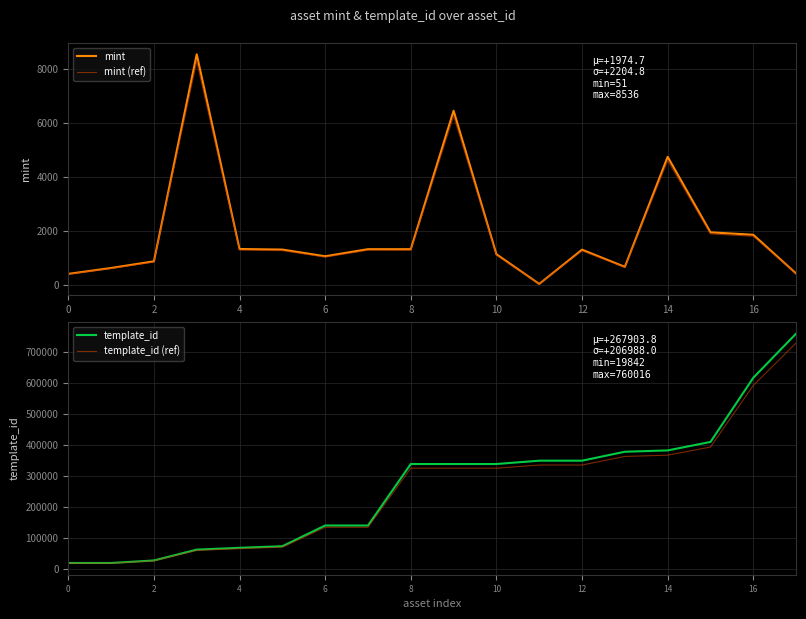

What is the value of the template_id (ref) point at the 16th from the left?

393960.0